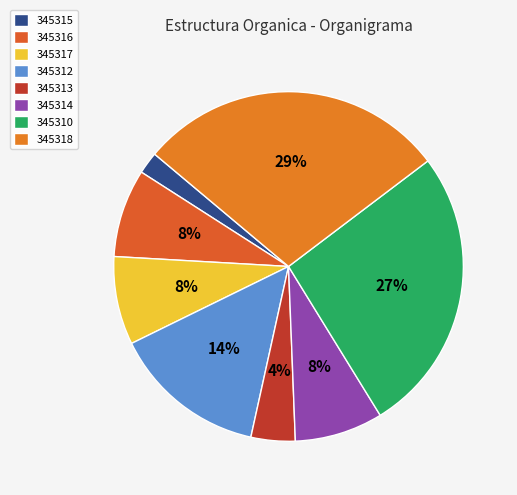

To the nearest percent, what is the combined percentage of 345310 and 345313?

31%